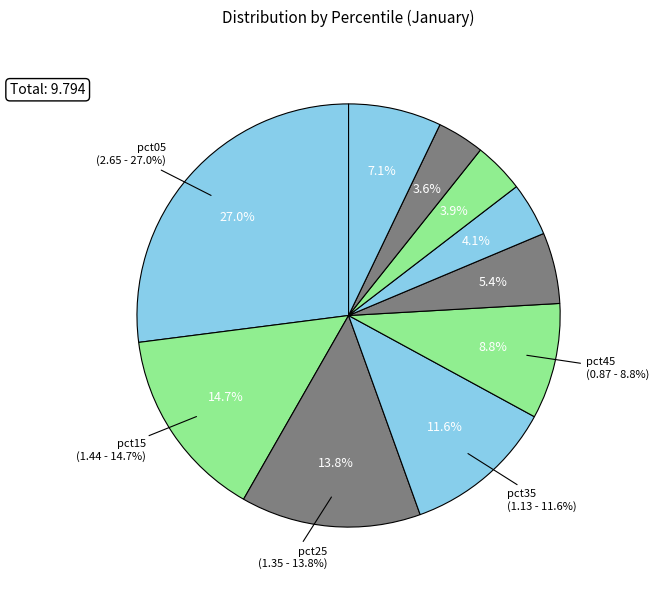

Approximately how many times larger is the value at pct95 compared to pct15?

0.5